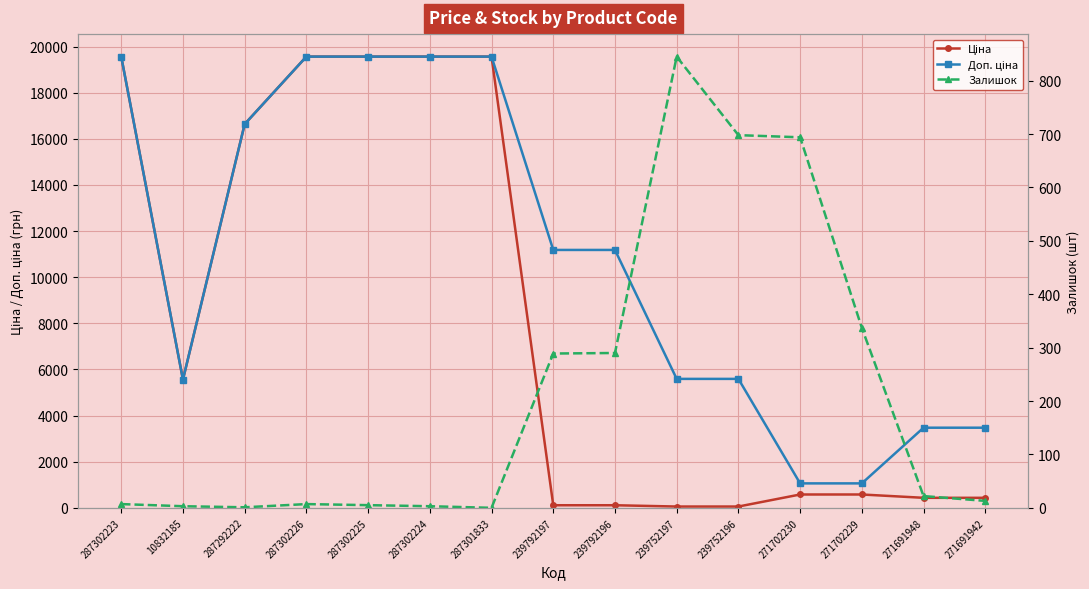

The value of Залишок at 287292222 is 0.5. True or false?

False